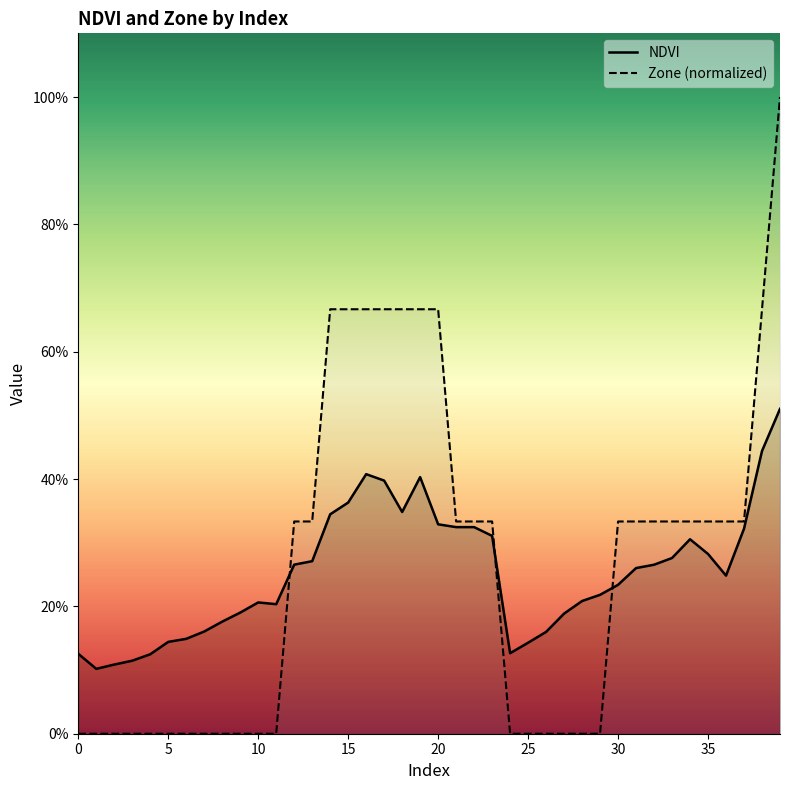

What is the value of the NDVI point at the 4th from the left?

0.1